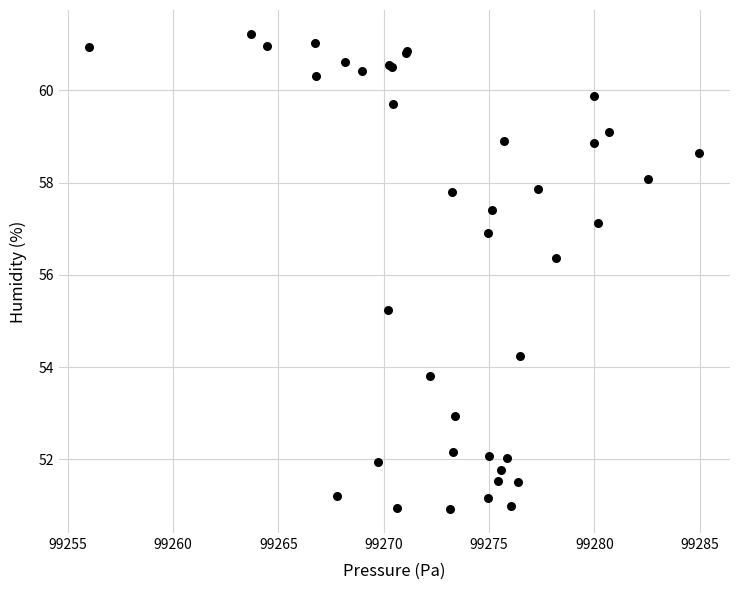

What Y value in the scatter plot is closest to 56?

56.4